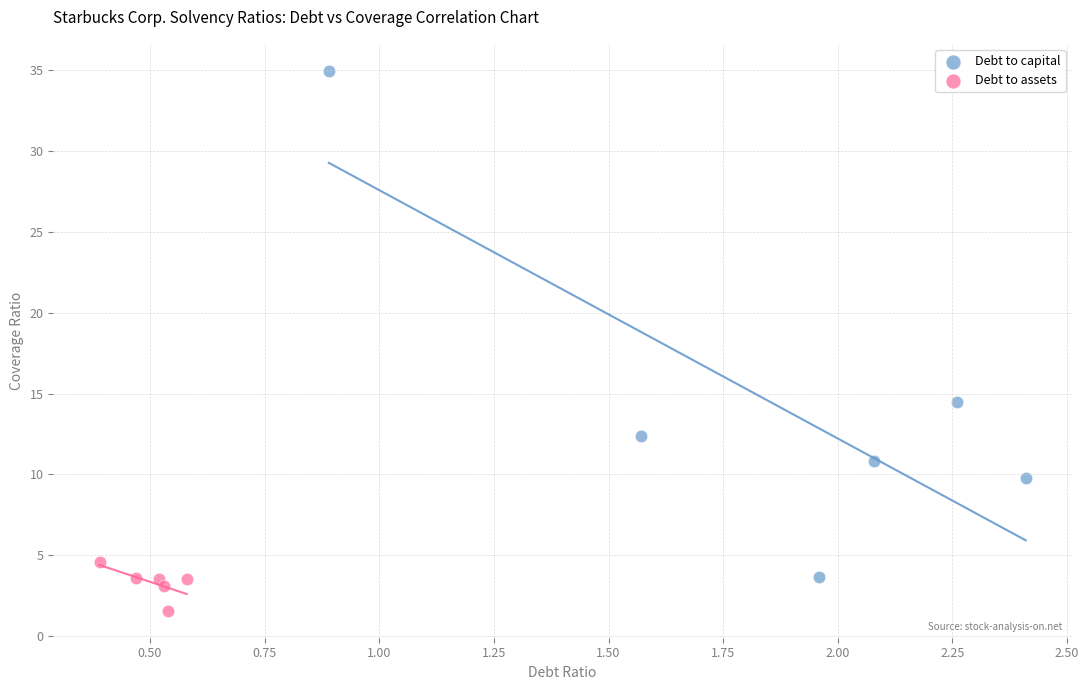

Which series reaches the maximum Y coordinate?

Debt to capital